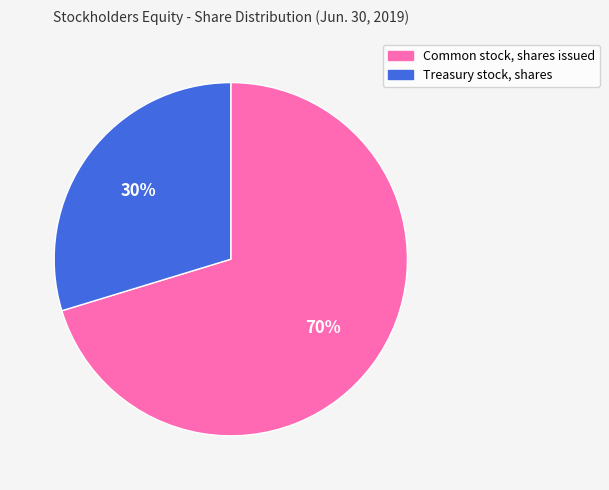

Which category has the smallest portion of the pie?

Treasury stock, shares